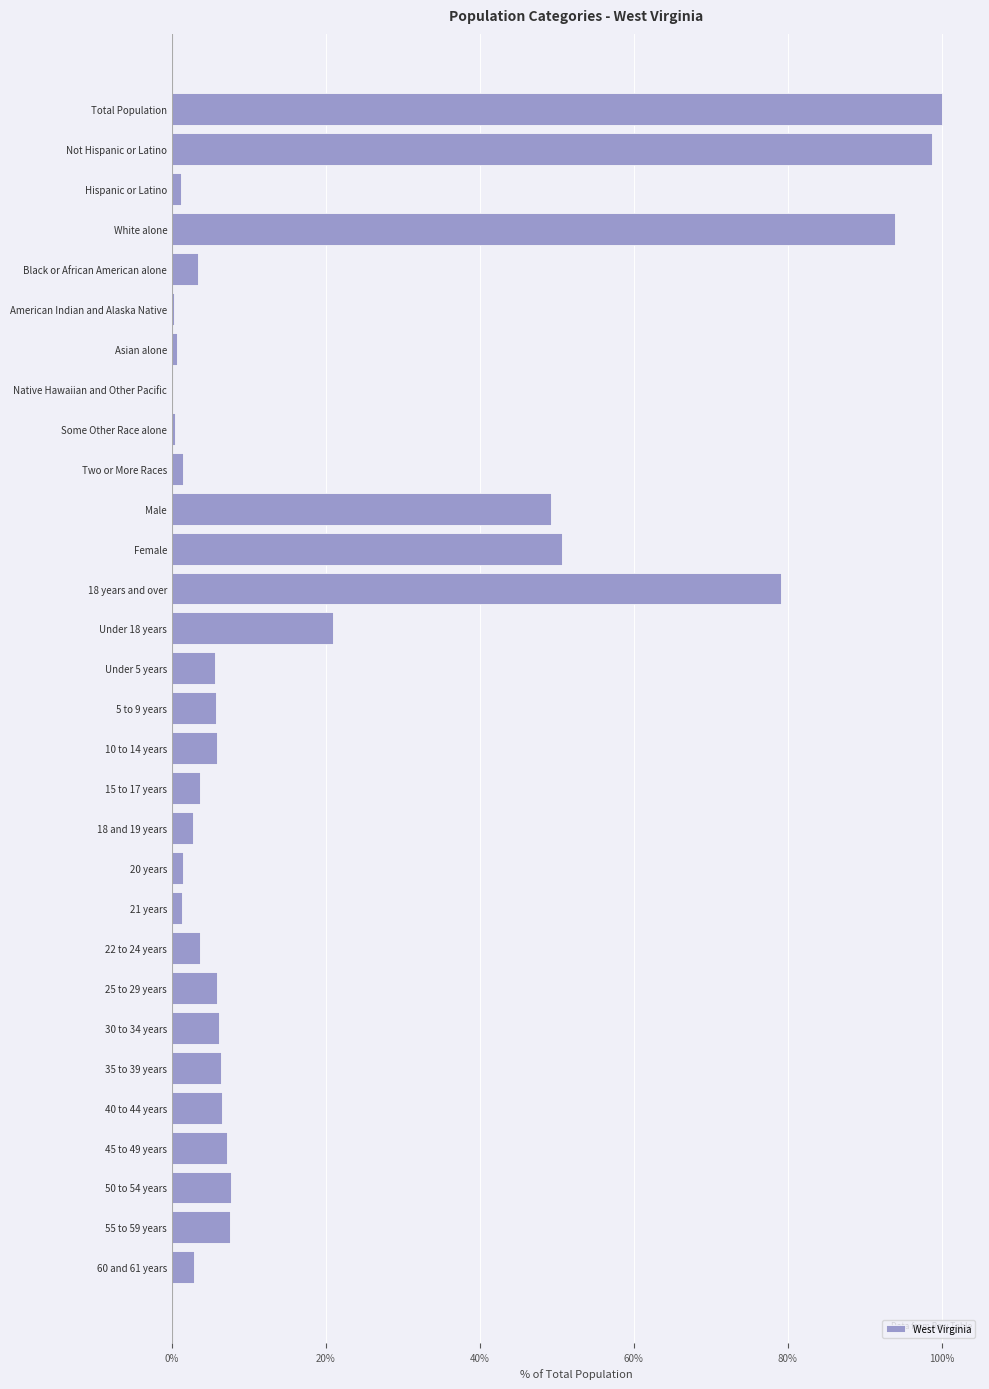

What is the sum of all values?

580.1